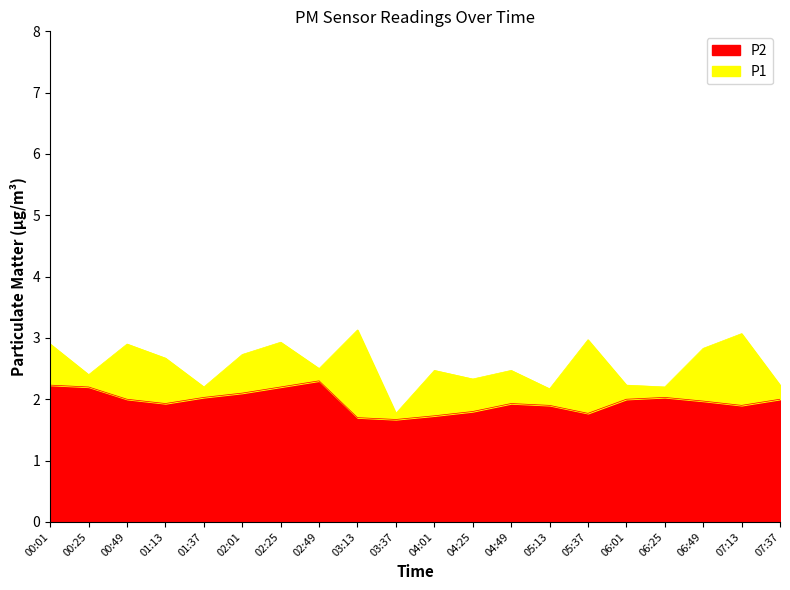

What is the total value across all series at 06:25?

2.2